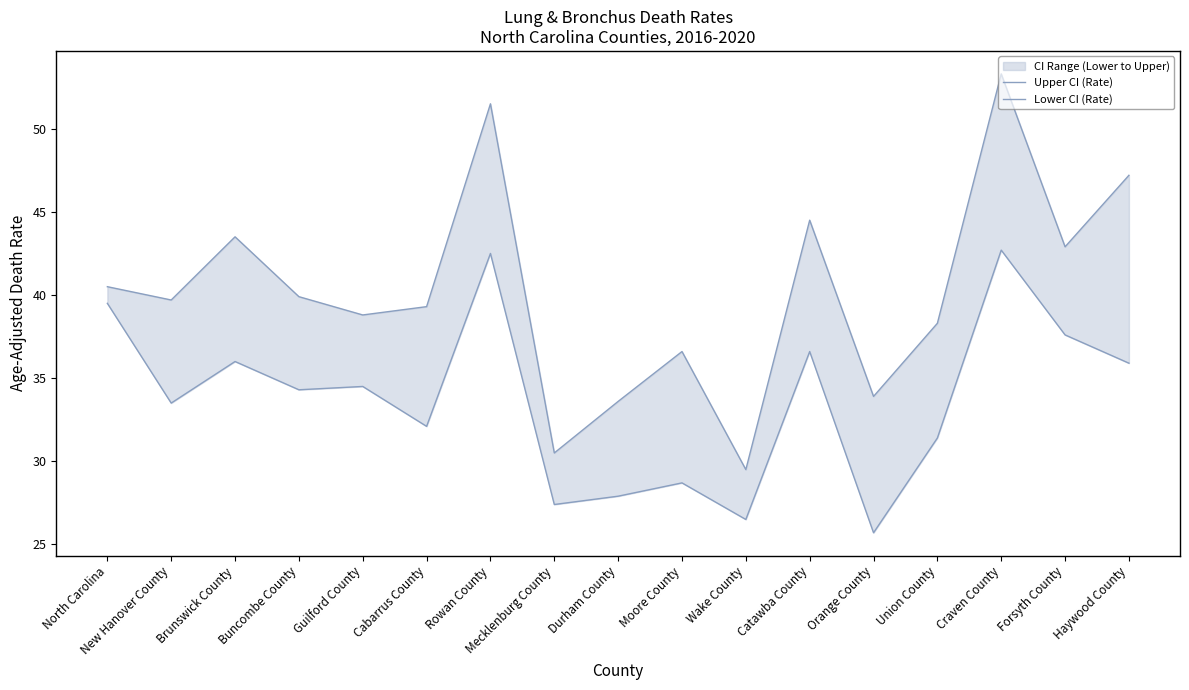

The value of Lower CI (Rate) at Moore County is 28.7. True or false?

True